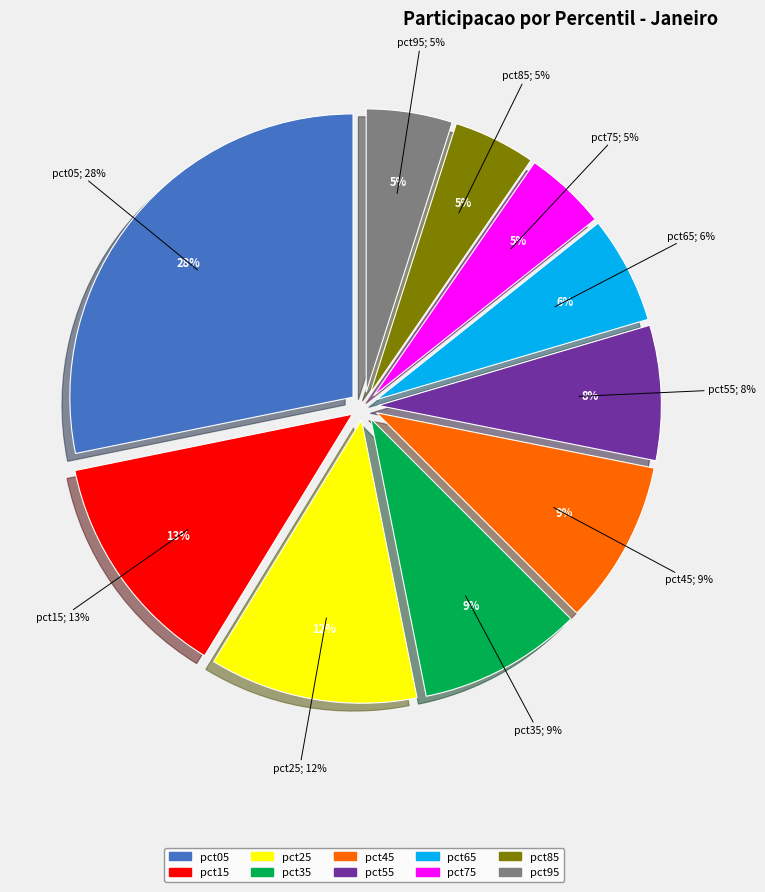

Which category has the biggest portion of the pie?

pct05